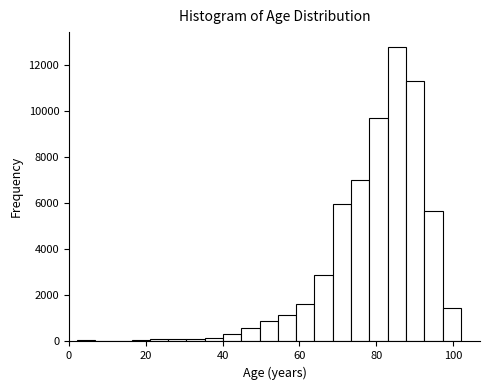

Around what value on the x-axis is the tallest bar? Give the approximate position of its centre, as read against the axis.

86